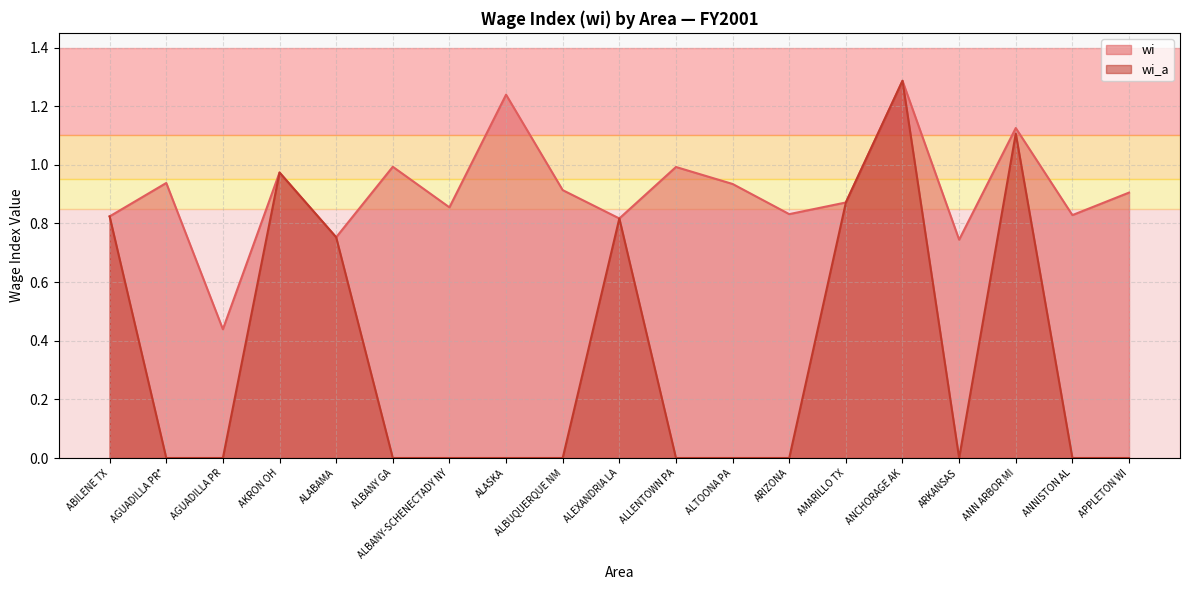

What is the sum of the wi values at ANN ARBOR MI and ALEXANDRIA LA?

1.9